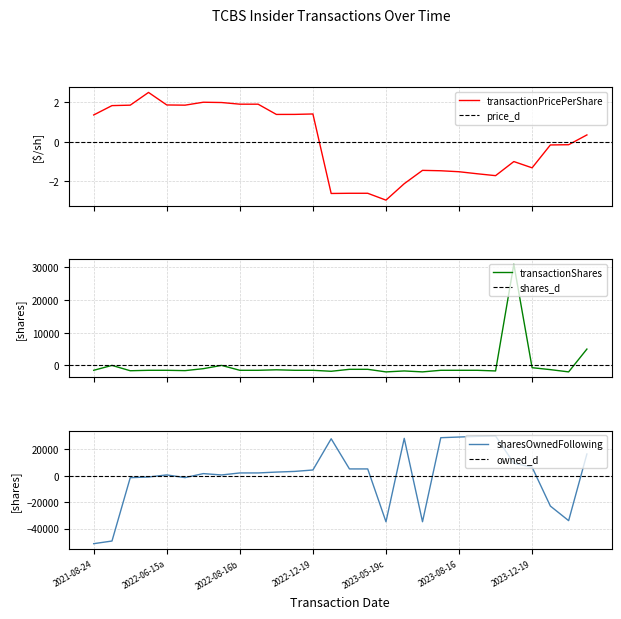

Which category has the lowest value in the sharesOwnedFollowing series?

2021-08-24